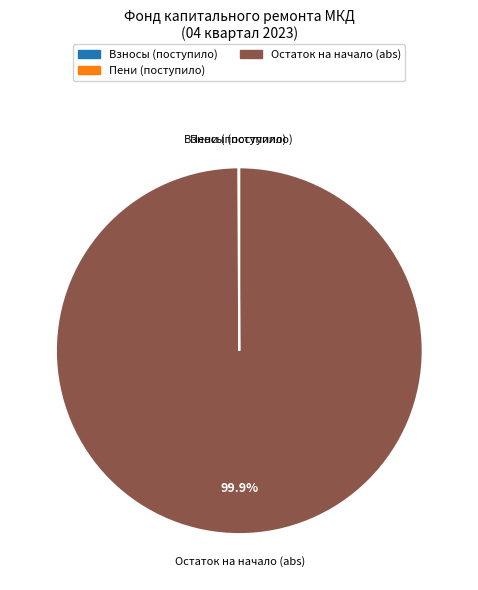

Which category accounts for the majority?

Остаток на начало (abs)